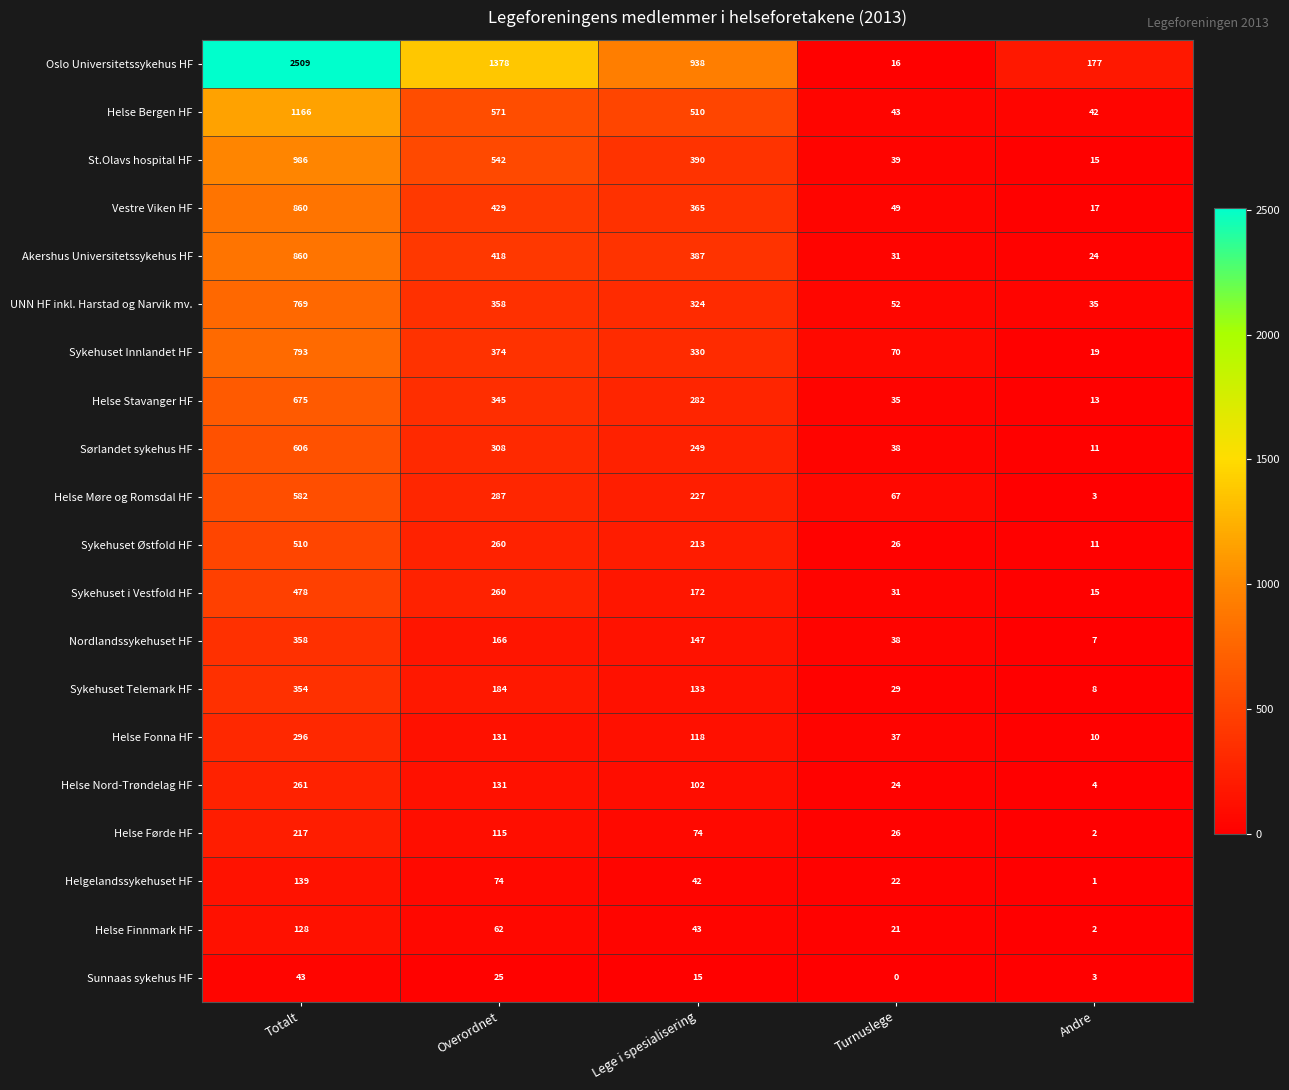

The value of Helse Fonna HF at Lege i spesialisering is 72. True or false?

False